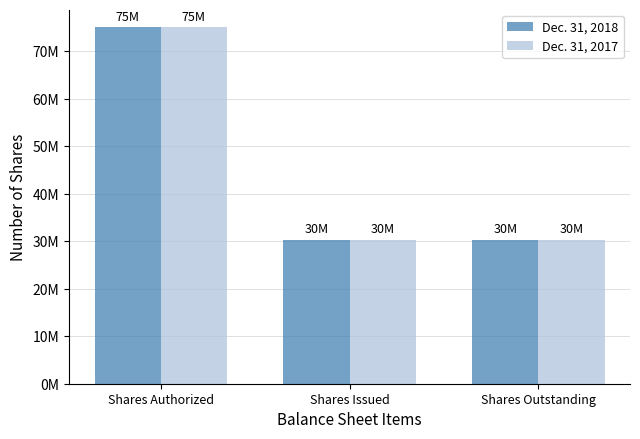

Which series has the widest spread of values?

Dec. 31, 2018